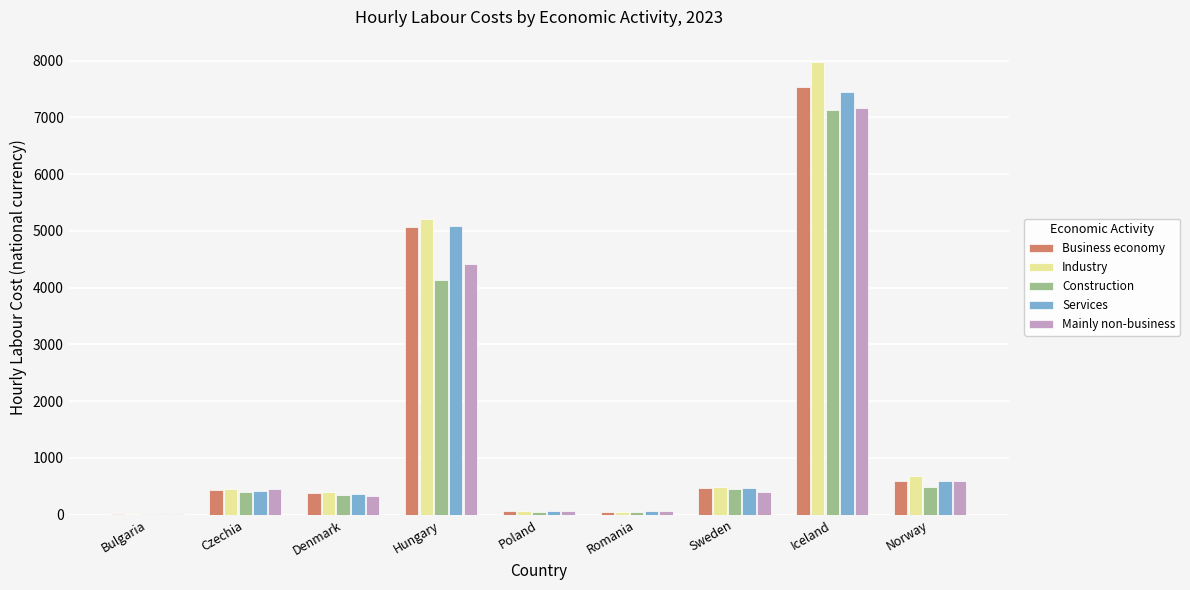

What value does the Services series have at Sweden?

476.6